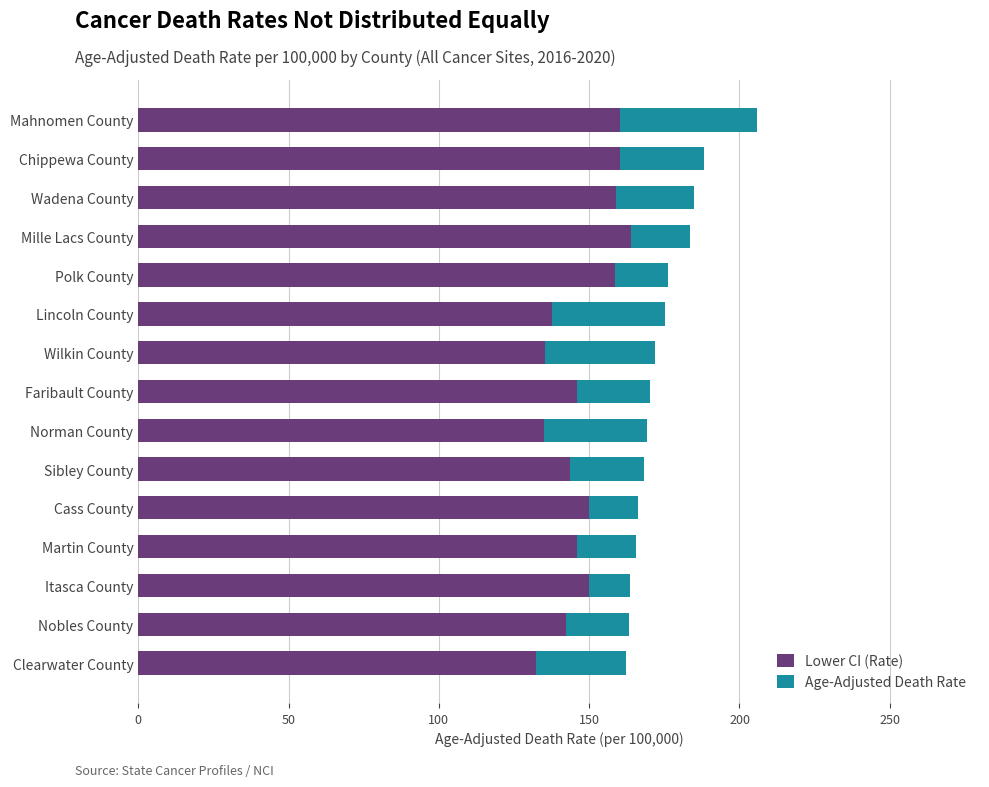

What is the lowest value of the Lower CI (Rate) series?

132.4